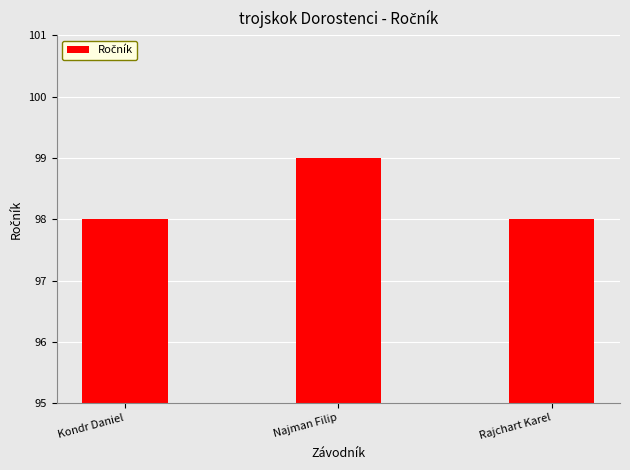

The value at Najman Filip is 38. True or false?

False